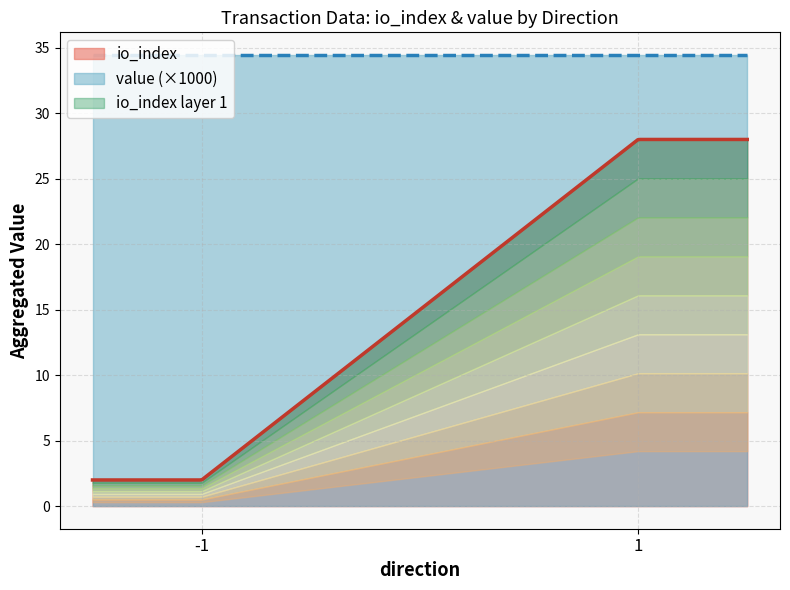

What is the lowest value of the io_index series?

2.0